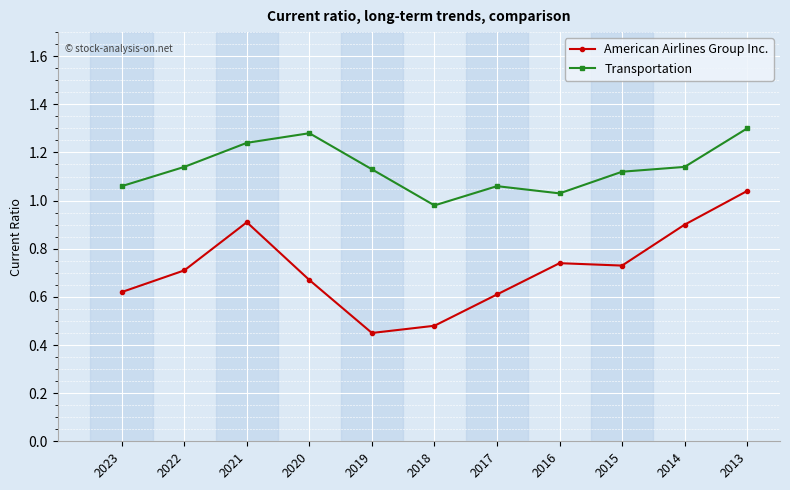

Which category has the highest value in the American Airlines Group Inc. series?

2013